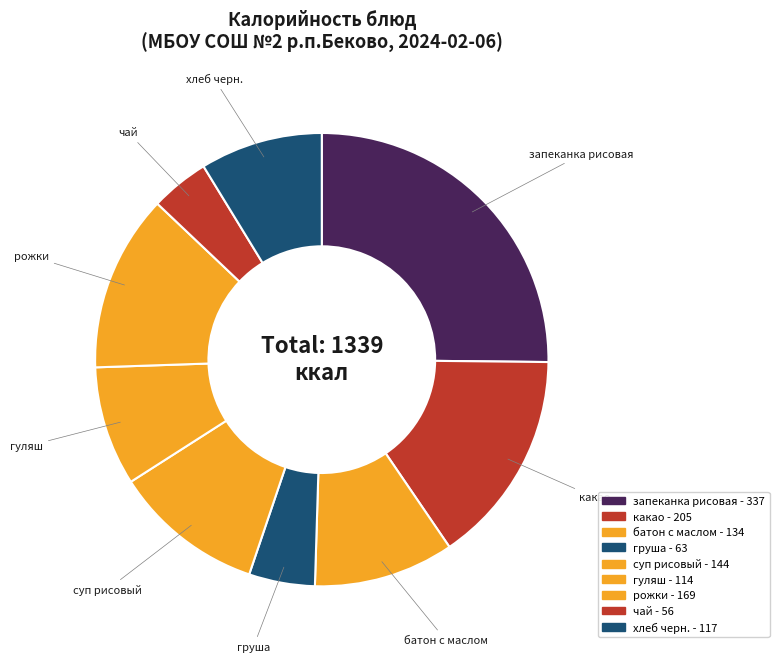

What is the change in value from гуляш to чай?

-58